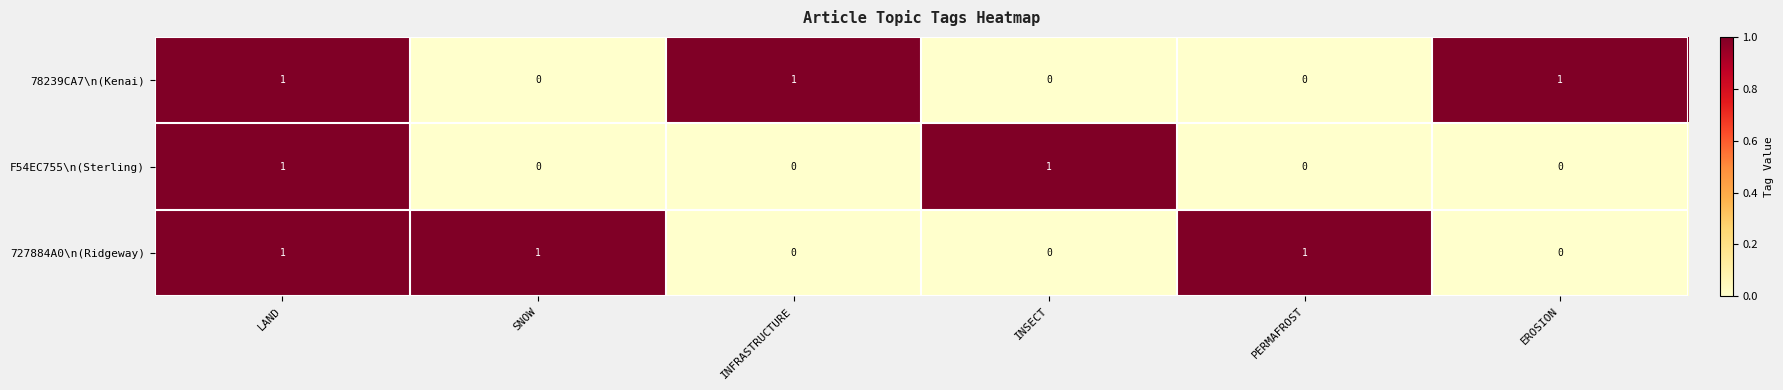

How many values in the 727884A0\n(Ridgeway) series are below 1?

3